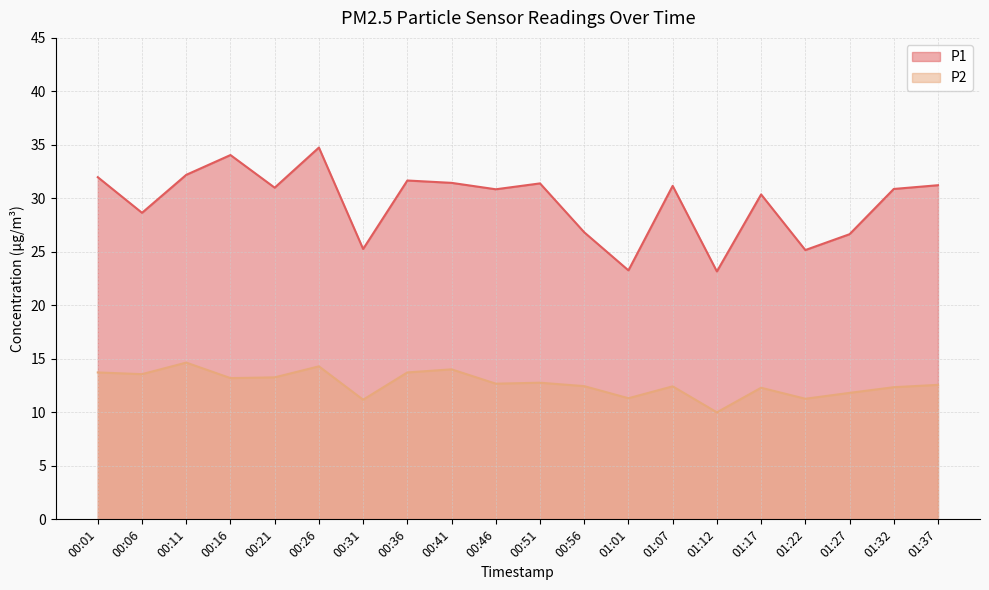

What is the minimum value shown in the chart?

10.0